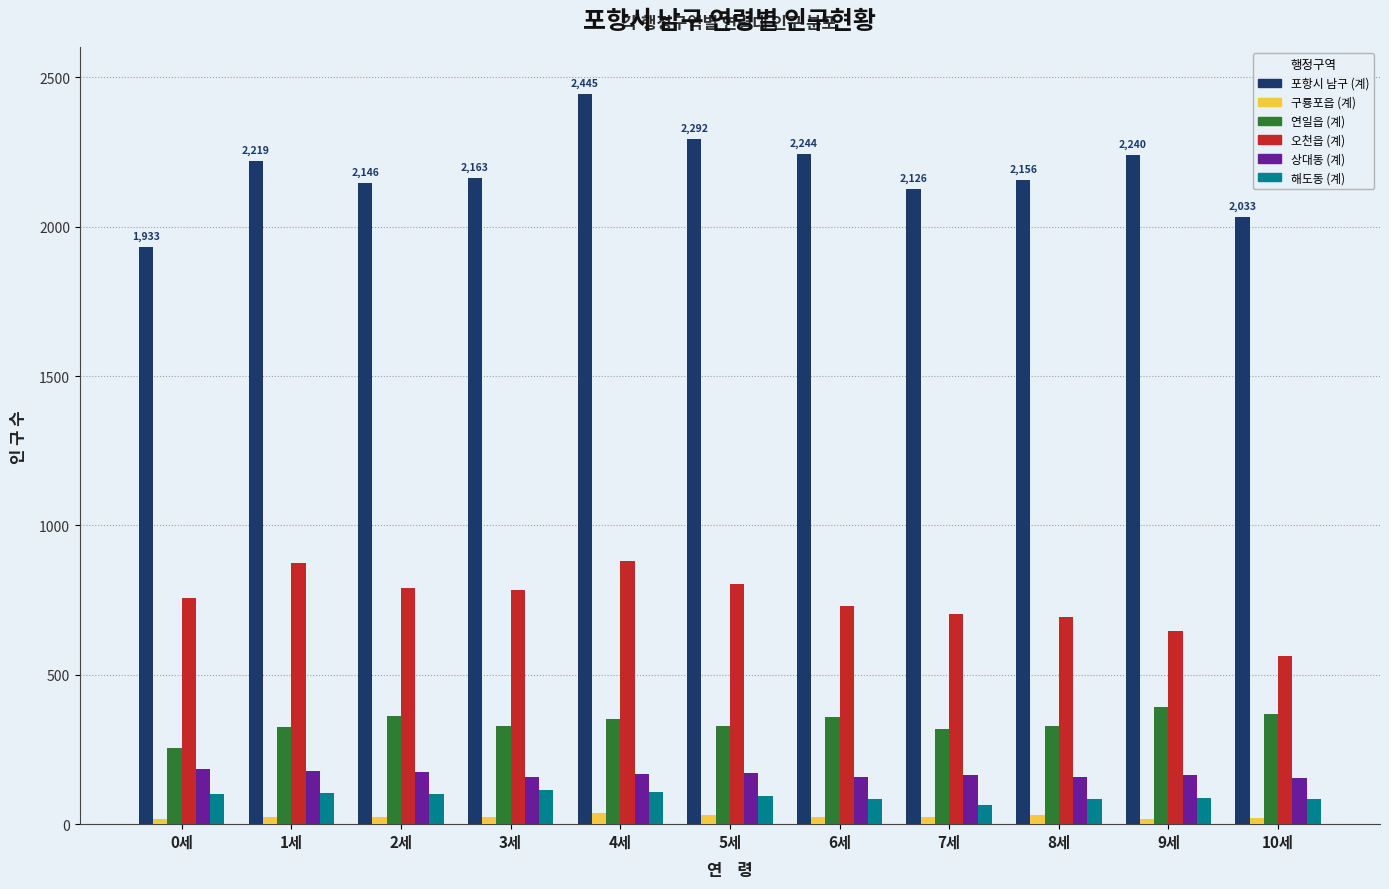

Is the value of 구룡포읍 (계) at 5세 greater than the value of 오천읍 (계) at 7세?

No